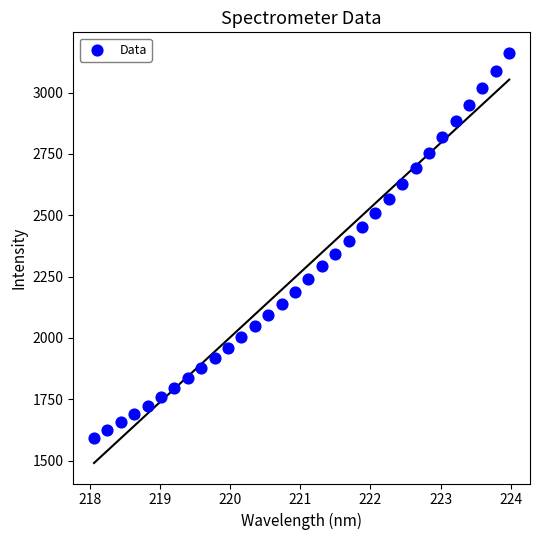

What is the range of Y values (max minus min)?

1569.6